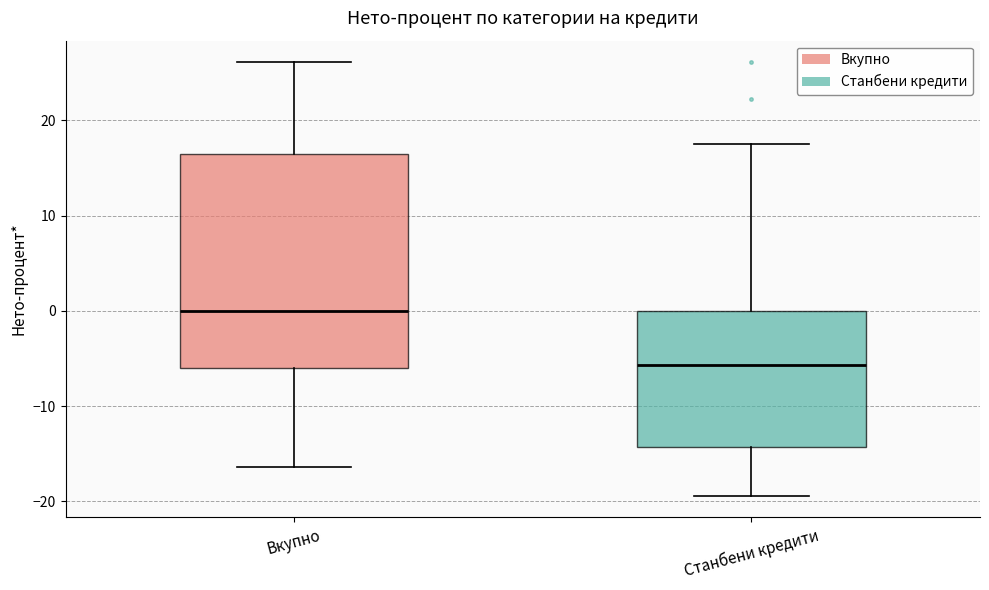

Which box's median line is the highest?

Вкупно